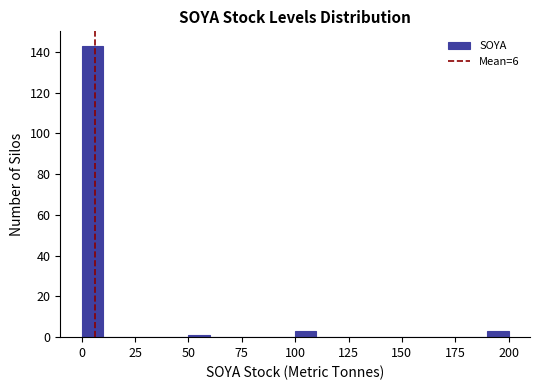

Read against the x-axis, roughly where is the centre of the tallest bar?

5